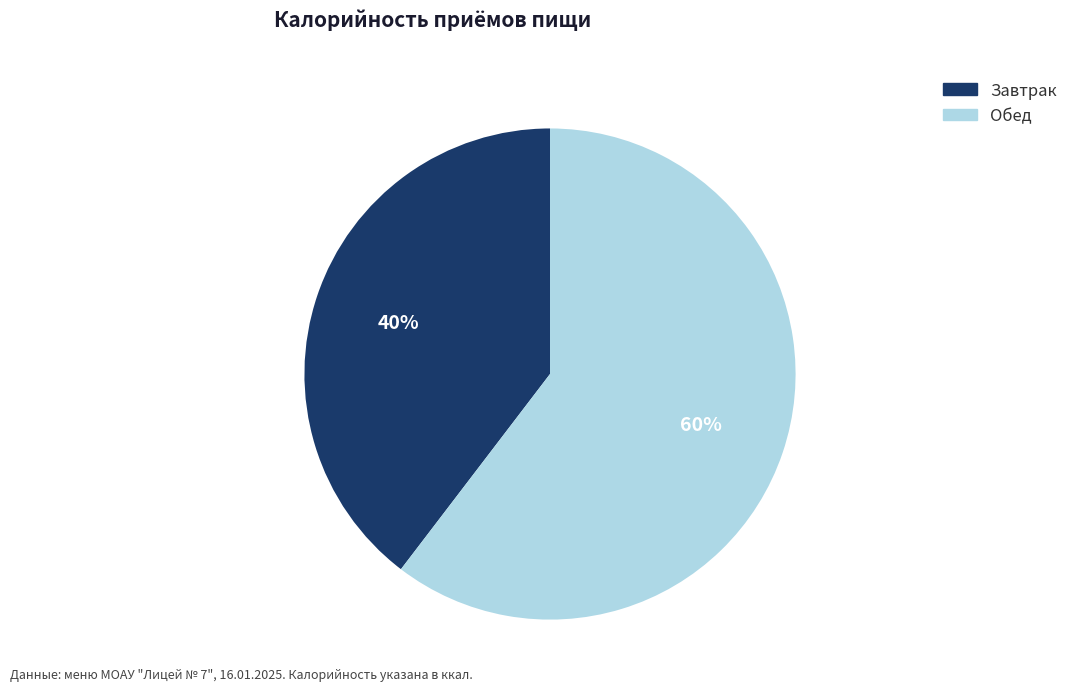

Which slice is the smallest?

Завтрак